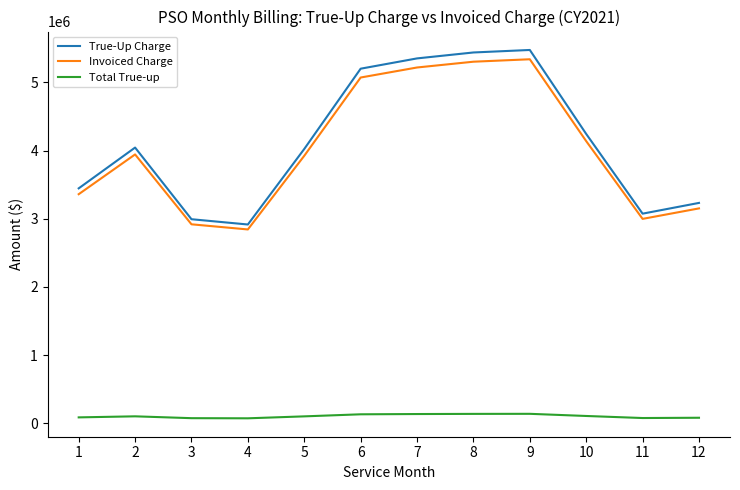

What is the approximate value of True-Up Charge at 6?

5199630.1